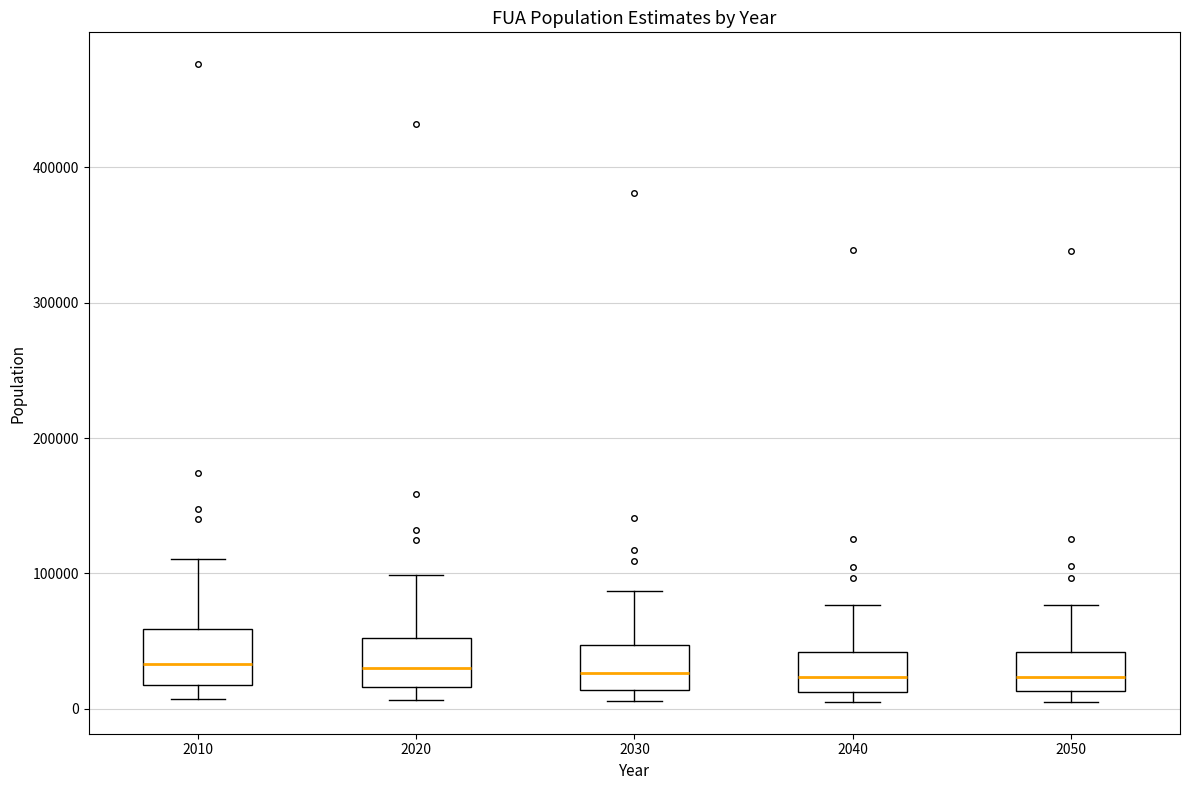

Reading left to right, read every box against the y-axis: the position of its median line, the range the box covers, and the ends of its whiskers. The values are not printed on the chart, so give them approximately, as read against the axis.

2010: median 30000, box 20000 to 60000, whiskers 10000 to 110000
2020: median 30000, box 20000 to 50000, whiskers 10000 to 100000
2030: median 30000, box 10000 to 50000, whiskers 10000 (just below the box's lower edge) to 90000
2040: median 20000, box 10000 to 40000, whiskers 10000 (just below the box's lower edge) to 80000
2050: median 20000, box 10000 to 40000, whiskers 10000 (just below the box's lower edge) to 80000